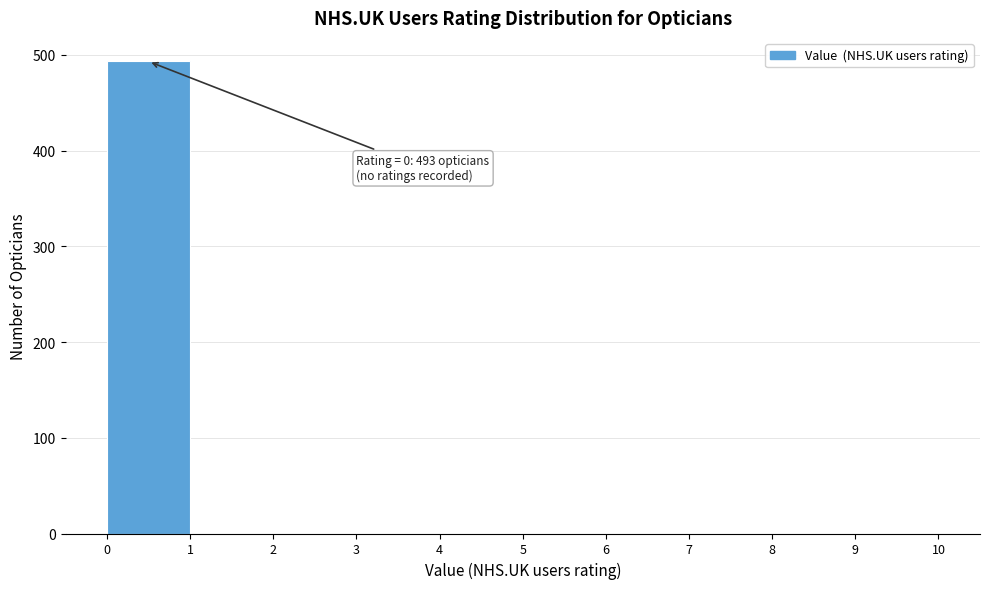

Which range on the x-axis has the tallest bar?

0 to 1